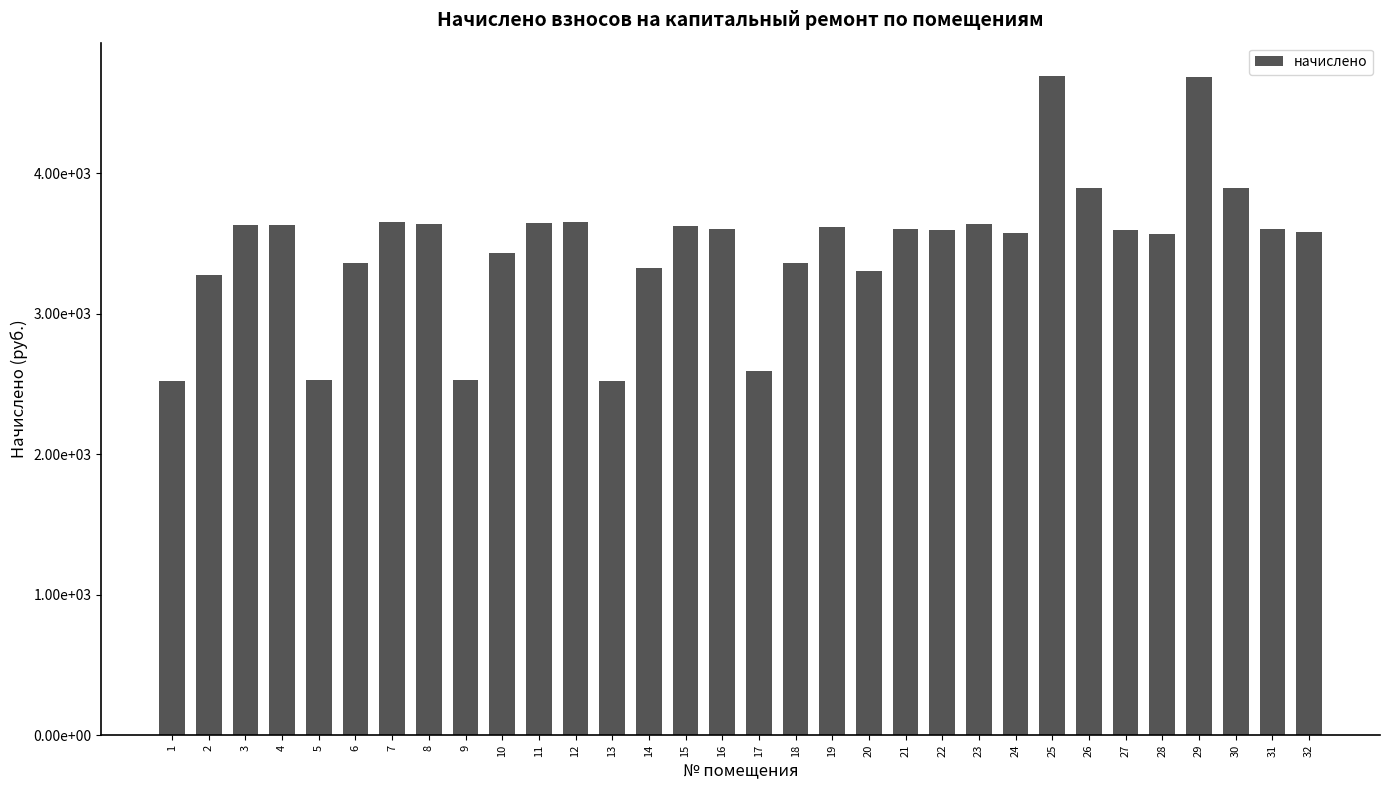

Does the chart contain any negative values?

No